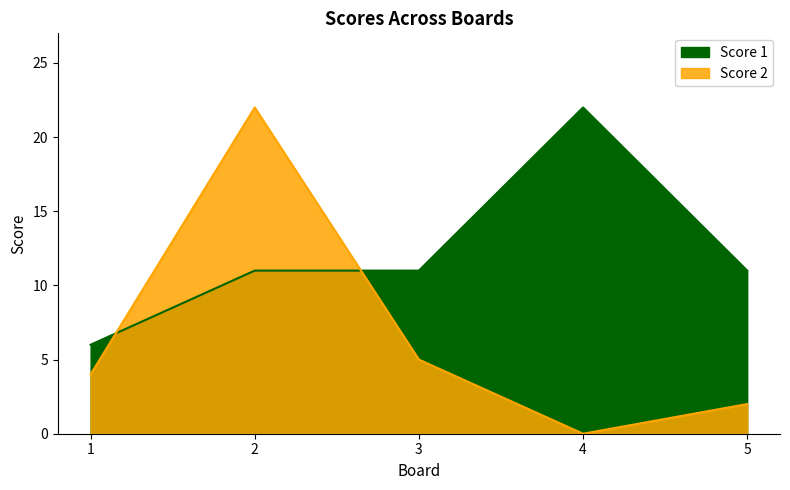

At which category does Score 2 reach its first local valley?

4